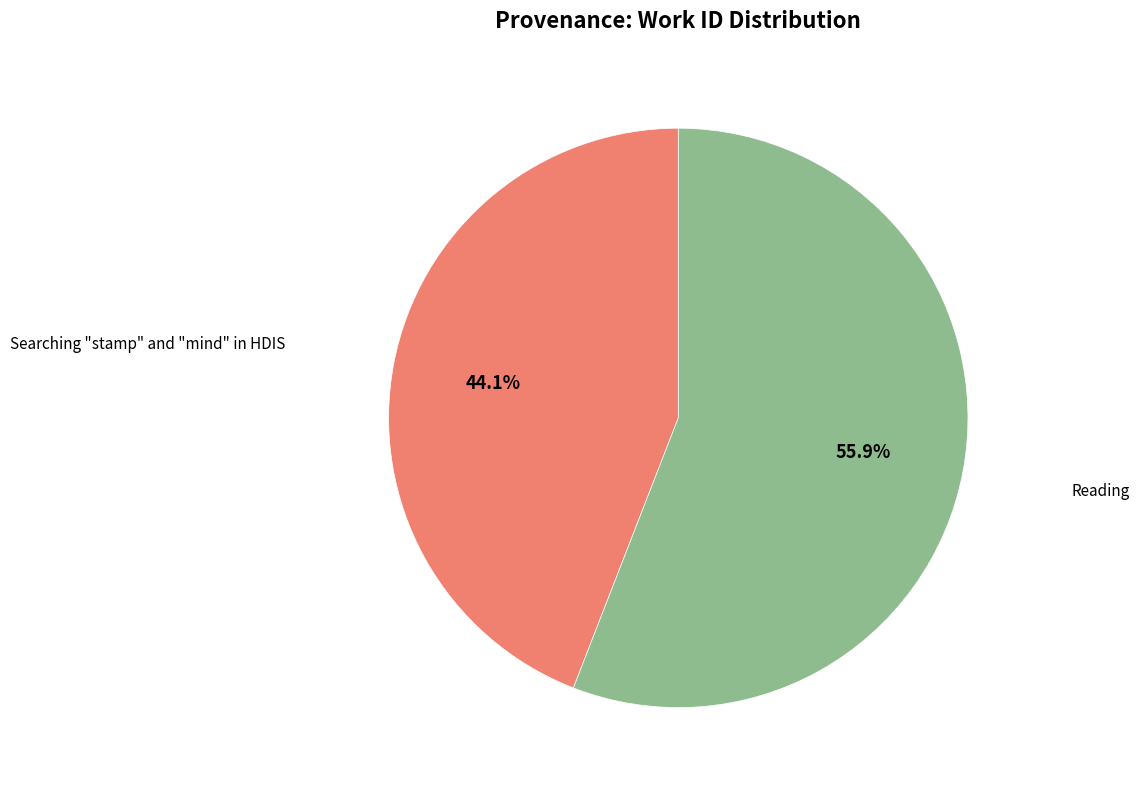

Count the number of slices in the pie.

2